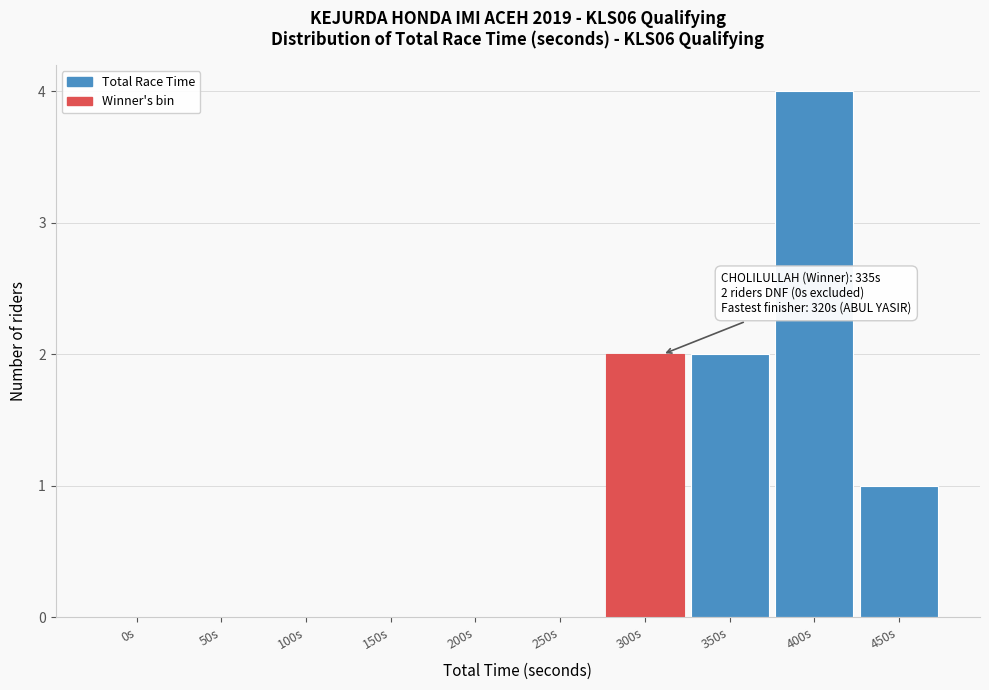

Reading left to right, transcribe all the data shown in this chart.

0s=0	50s=0	100s=0	150s=0	200s=0	250s=0	300s=2	350s=2	400s=4	450s=1